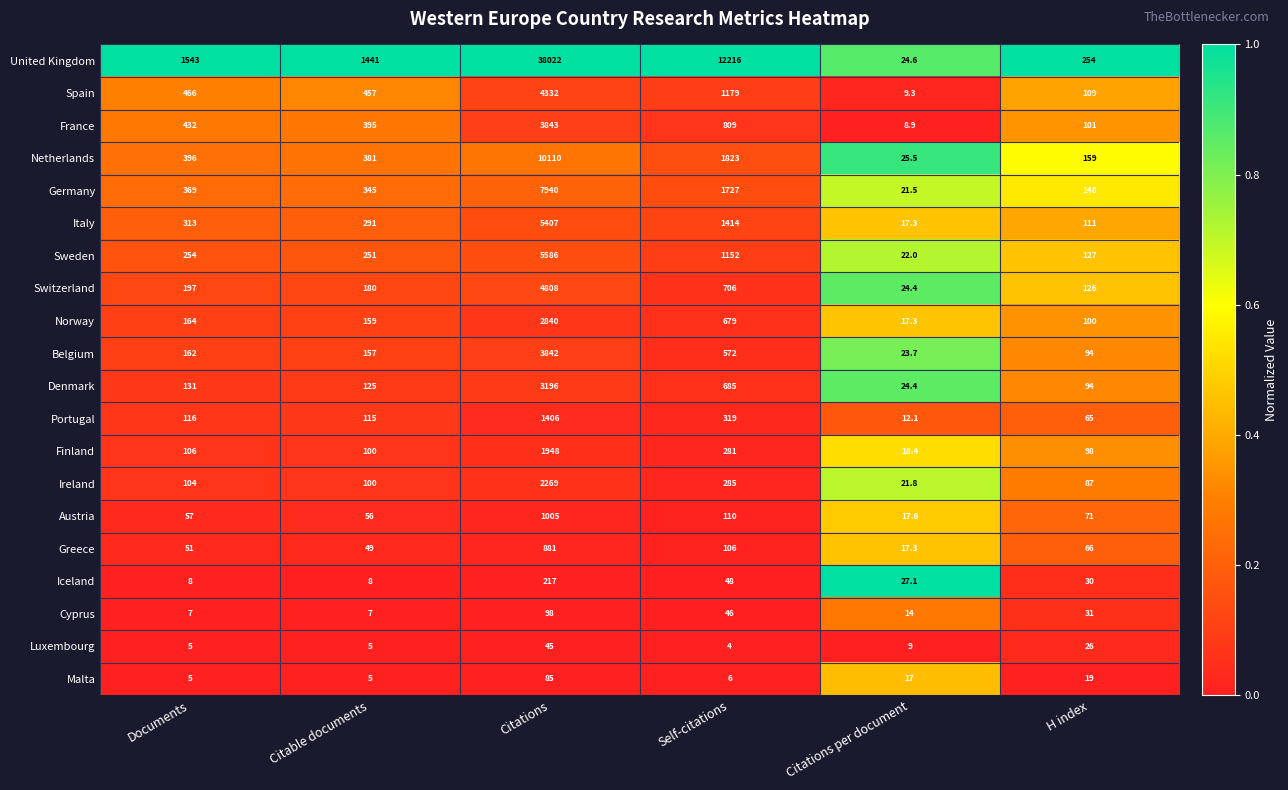

How many data points does each series have?

6